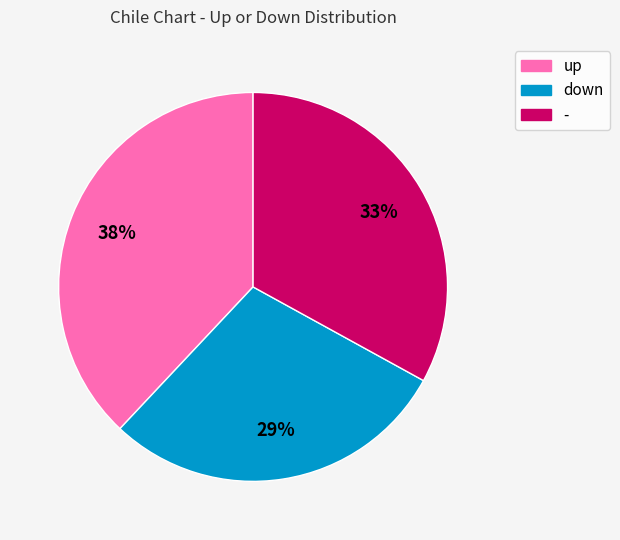

Which slice is the largest?

up